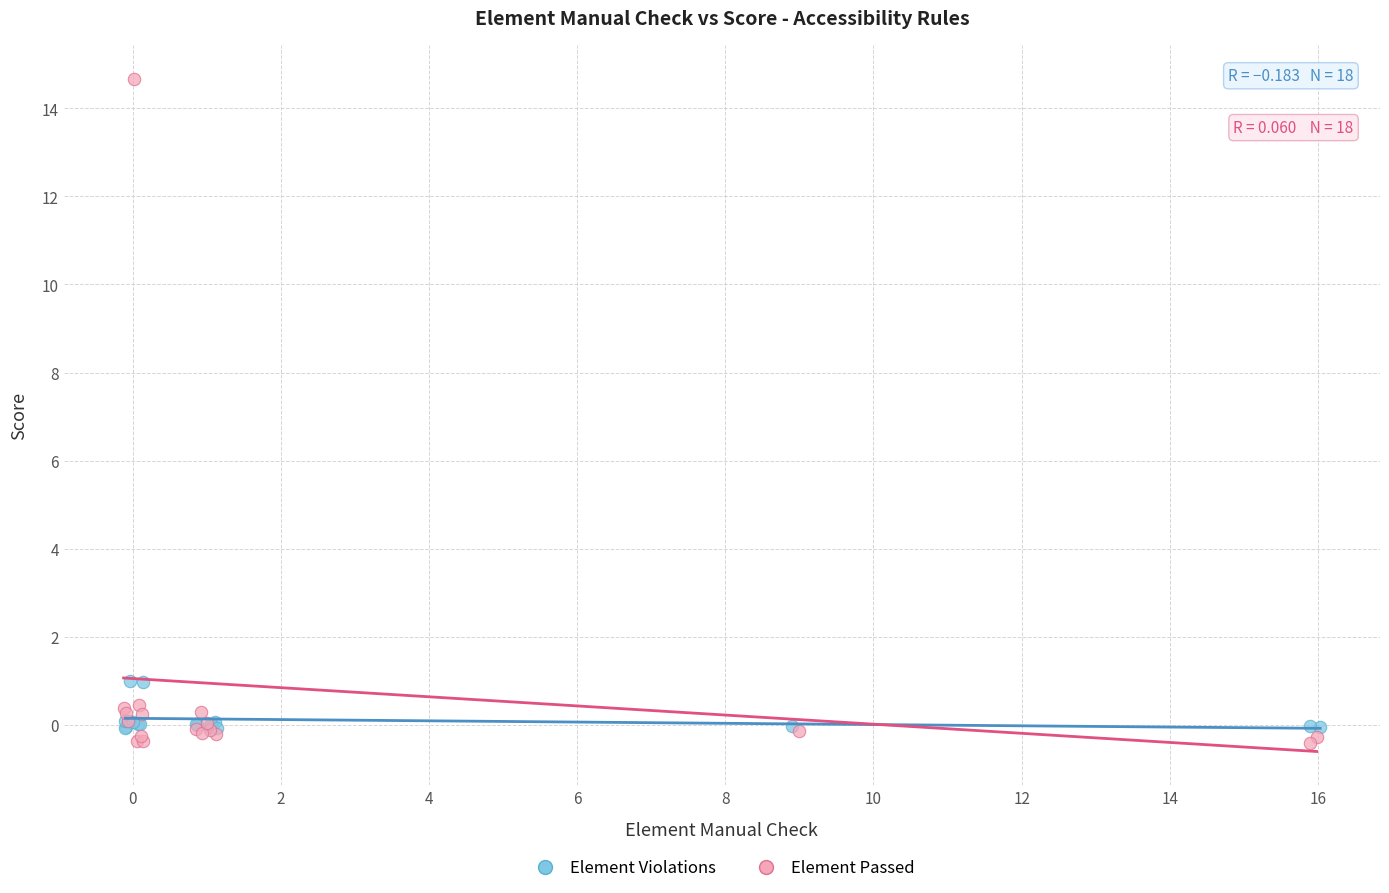

What are all the series names shown in the legend?

Element Violations, Element Passed